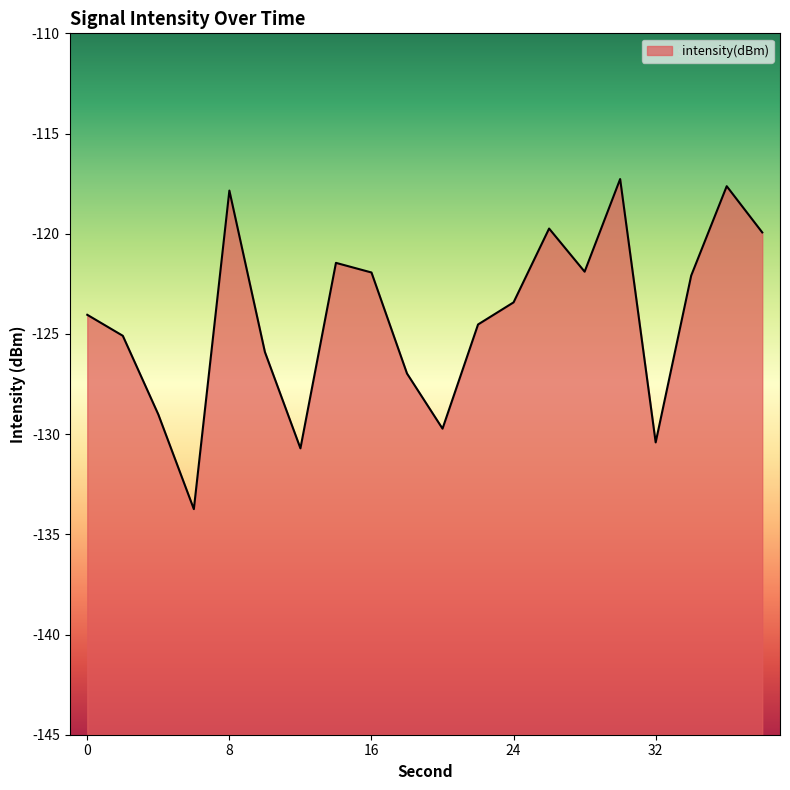

What is the sum of all values?

-2483.4